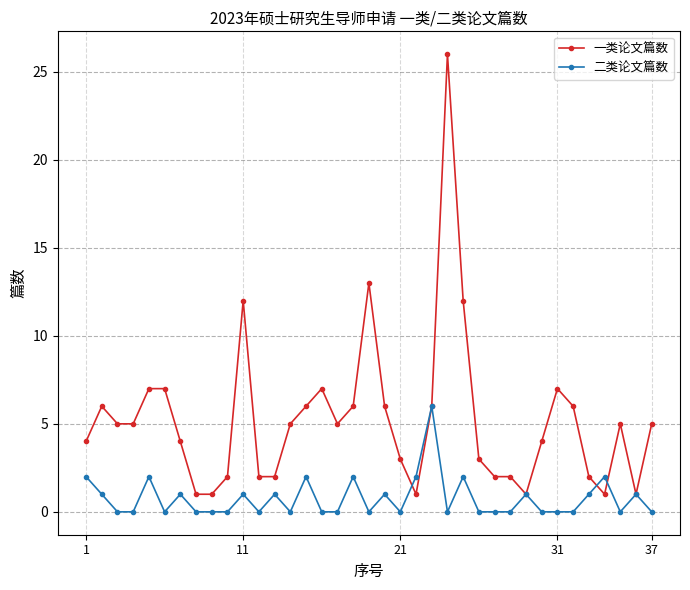

What is the maximum value for 一类论文篇数?

26